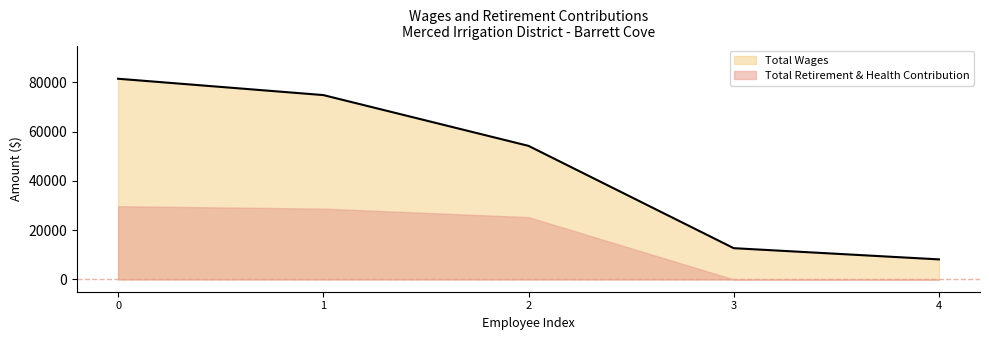

True or false: Total Retirement & Health Contribution has a value of 52993 at 0.

False